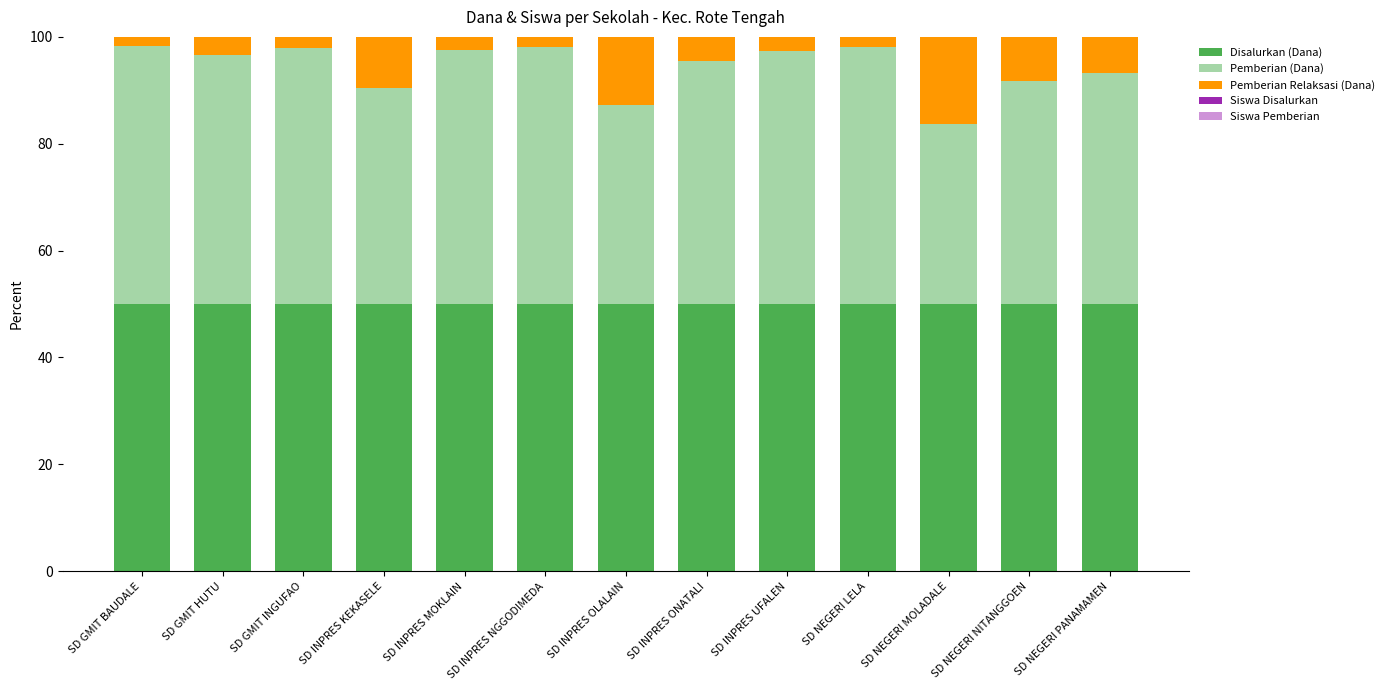

Is it true that Disalurkan (Dana) equals 26.8 at SD INPRES OLALAIN?

False